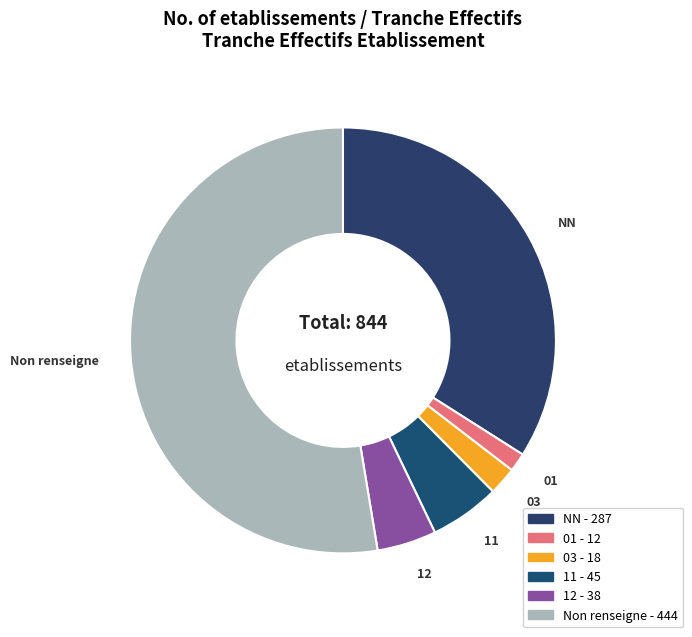

Which category has the smallest portion of the pie?

01